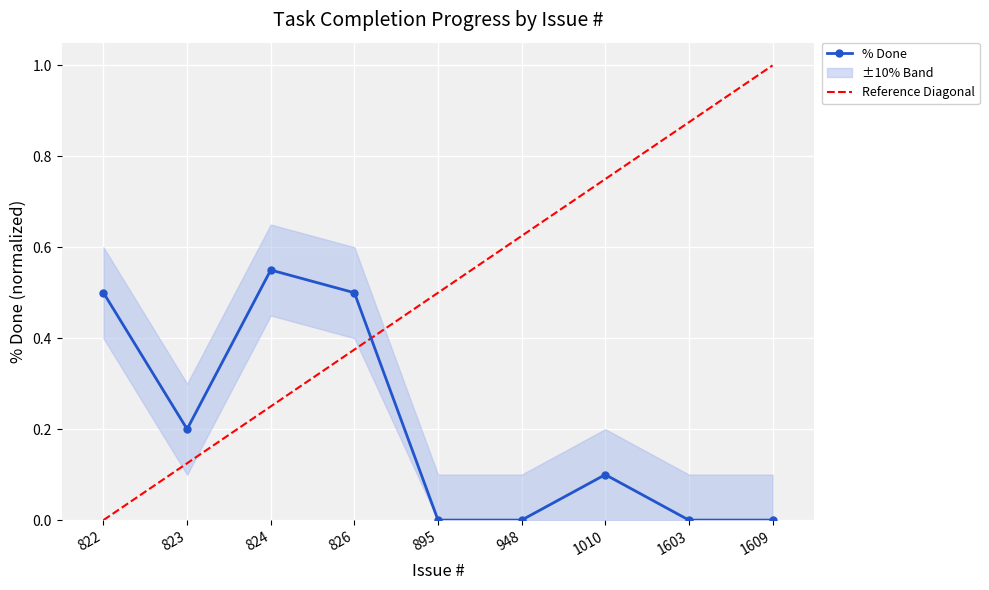

What is the change in value from 824 to 948?

-0.6